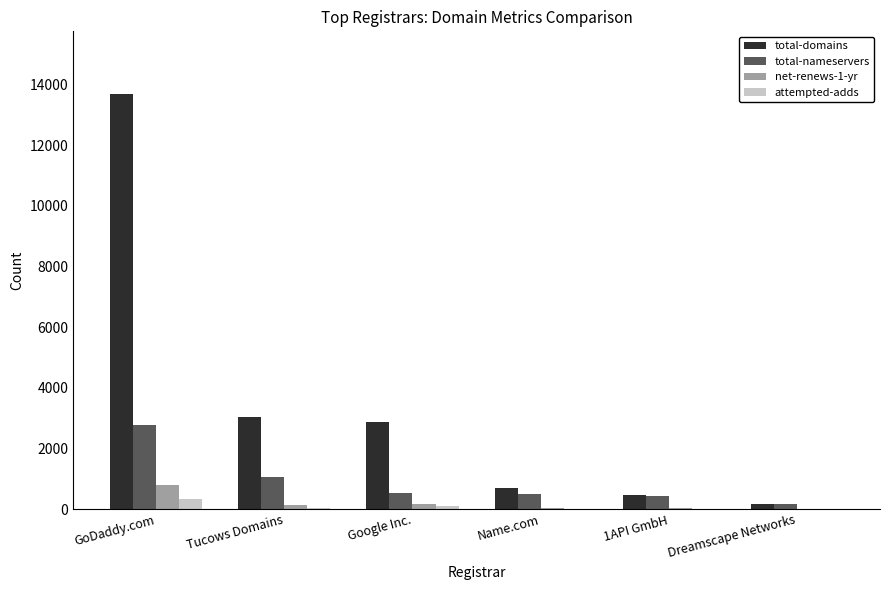

At which label does net-renews-1-yr reach its peak?

GoDaddy.com